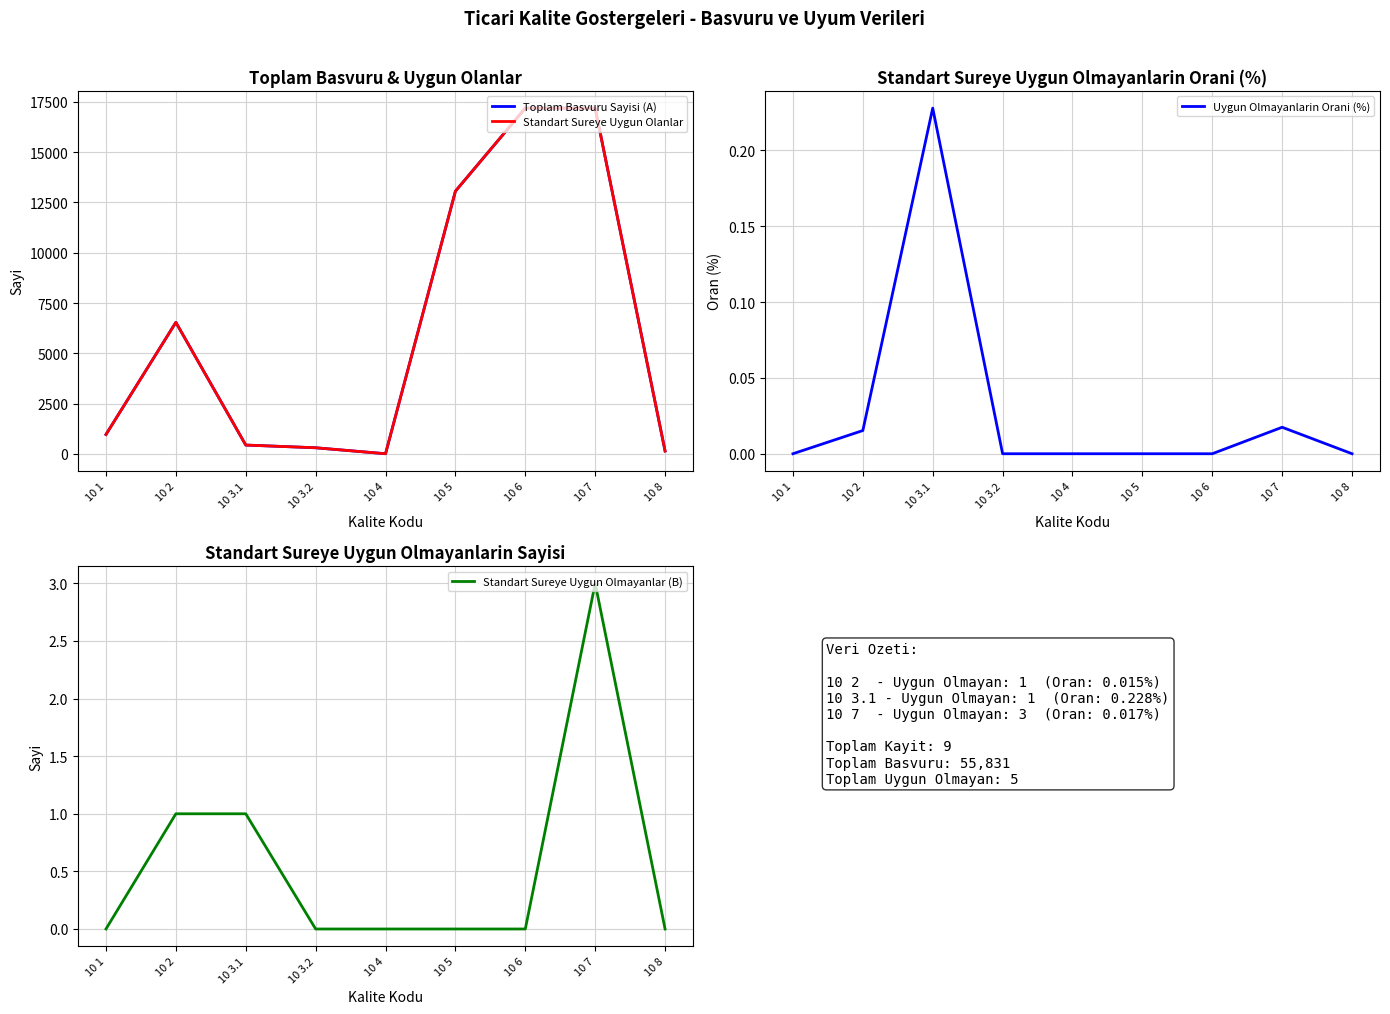

Where is the first local maximum for Standart Sureye Uygun Olmayanlar (B)?

10 7